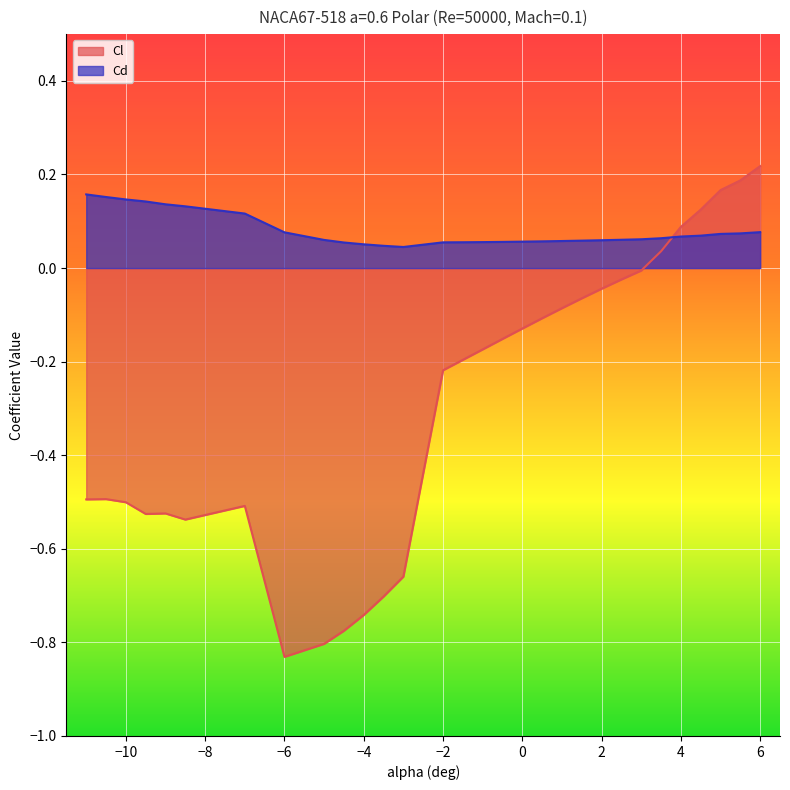

How many lines are shown in the chart?

2